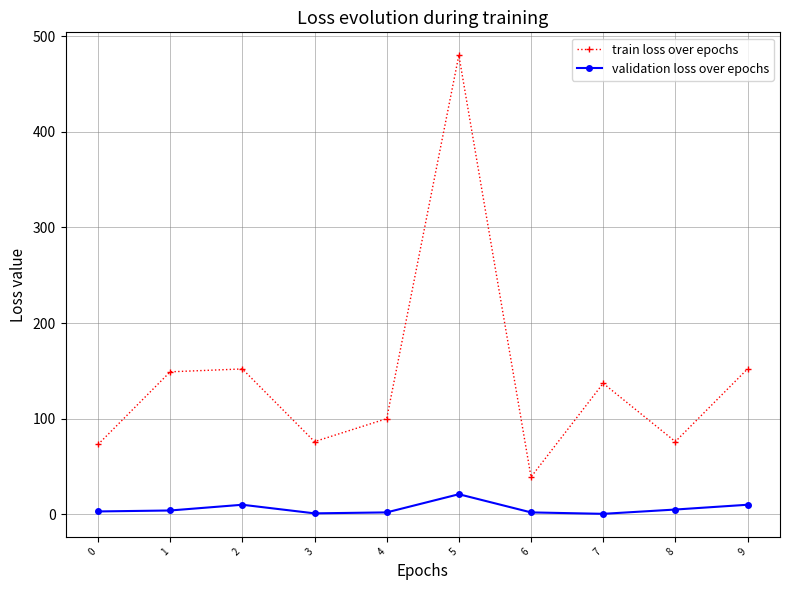

Rank the series by their average value, from highest to lowest.

train loss over epochs, validation loss over epochs